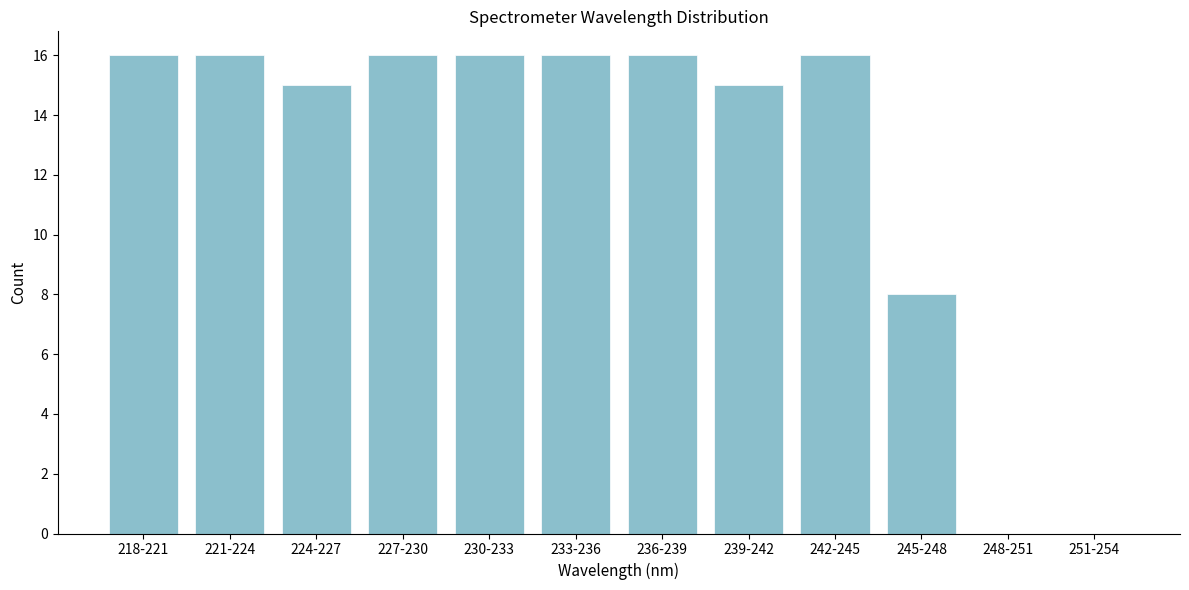

Reading left to right, transcribe all the data shown in this chart.

218-221=16	221-224=16	224-227=15	227-230=16	230-233=16	233-236=16	236-239=16	239-242=15	242-245=16	245-248=8	248-251=0	251-254=0